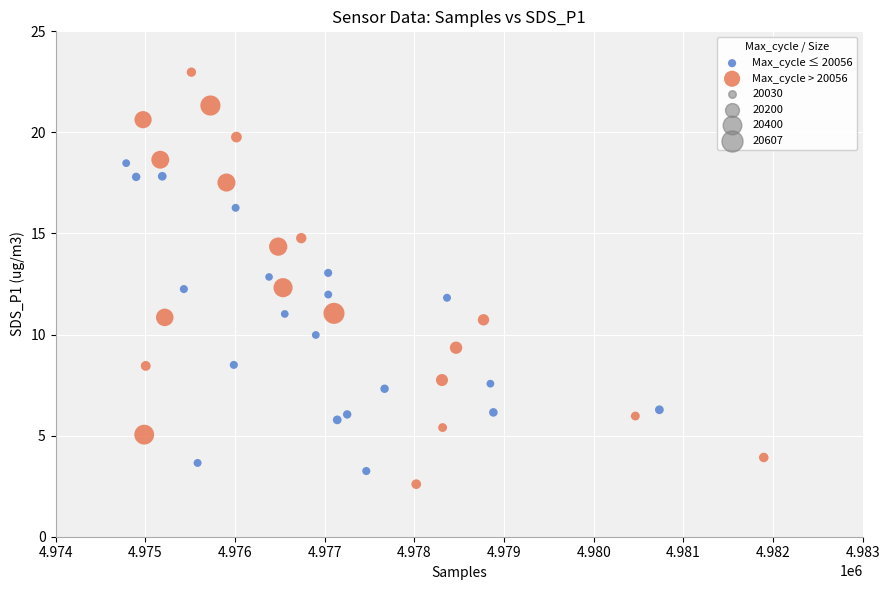

Which series has the widest spread of Y values?

Max_cycle > 20056